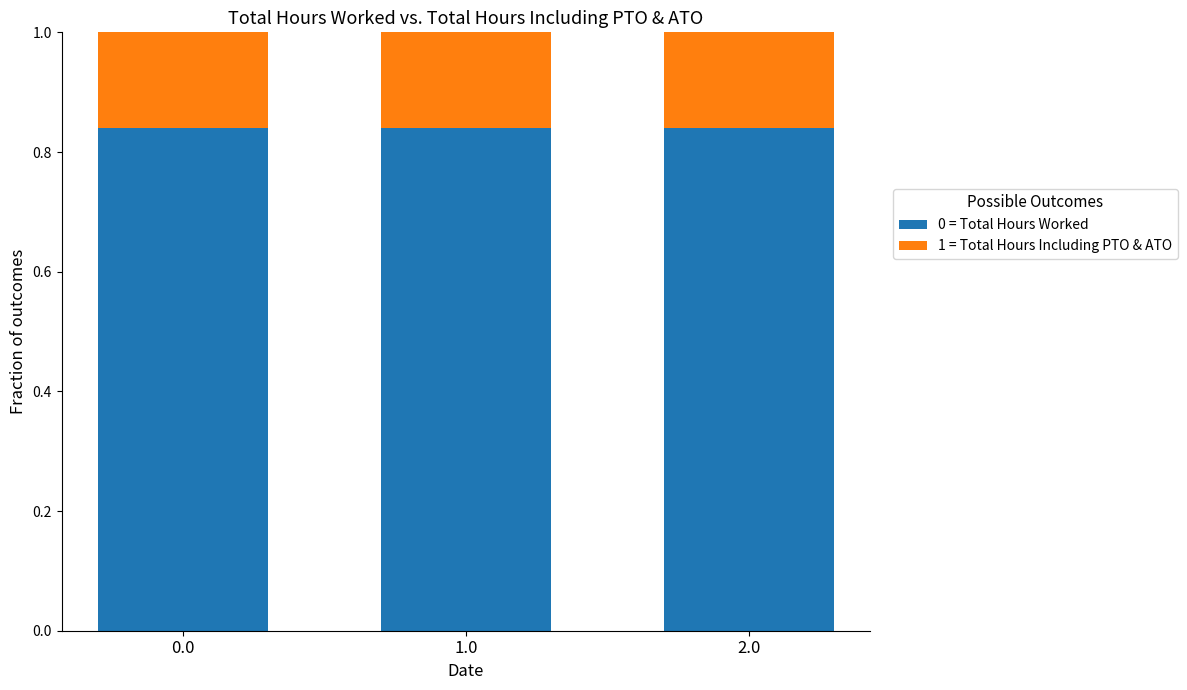

What is the total value across all series at 0.0?

1.0